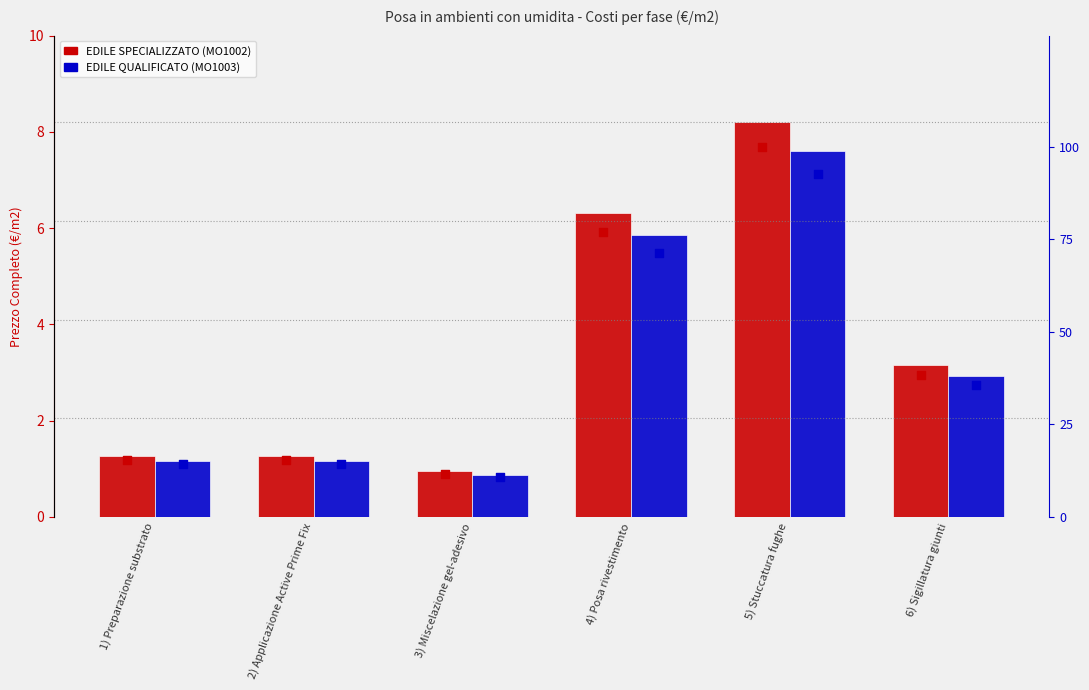

At which category is the sum across all series the highest?

5) Stuccatura fughe